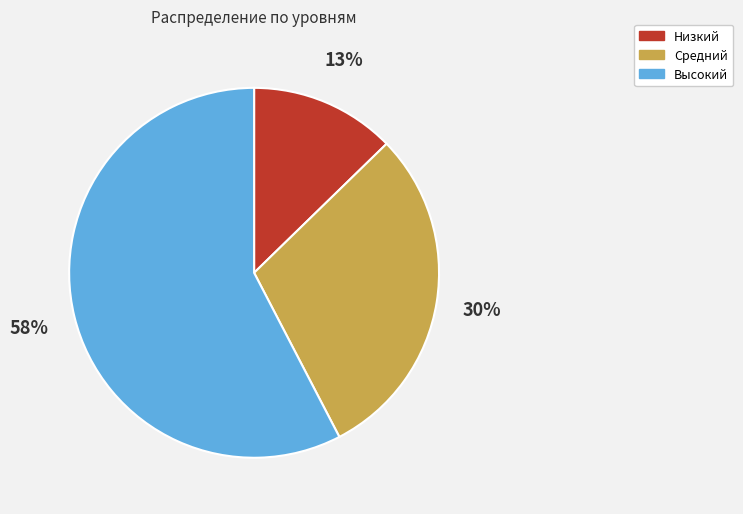

Which has a higher value, Средний or Высокий?

Высокий